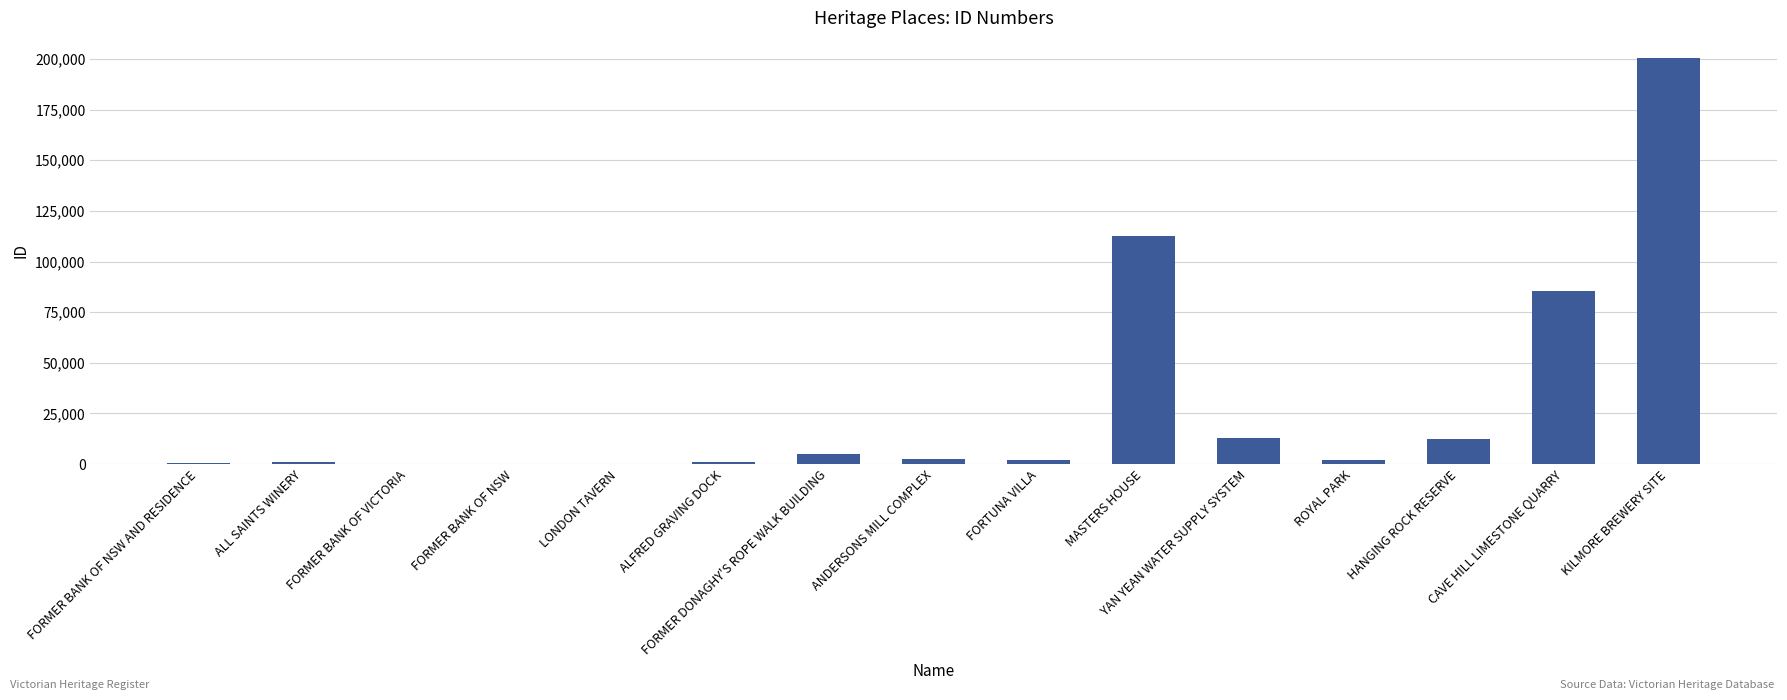

Count the number of data series in this chart.

1